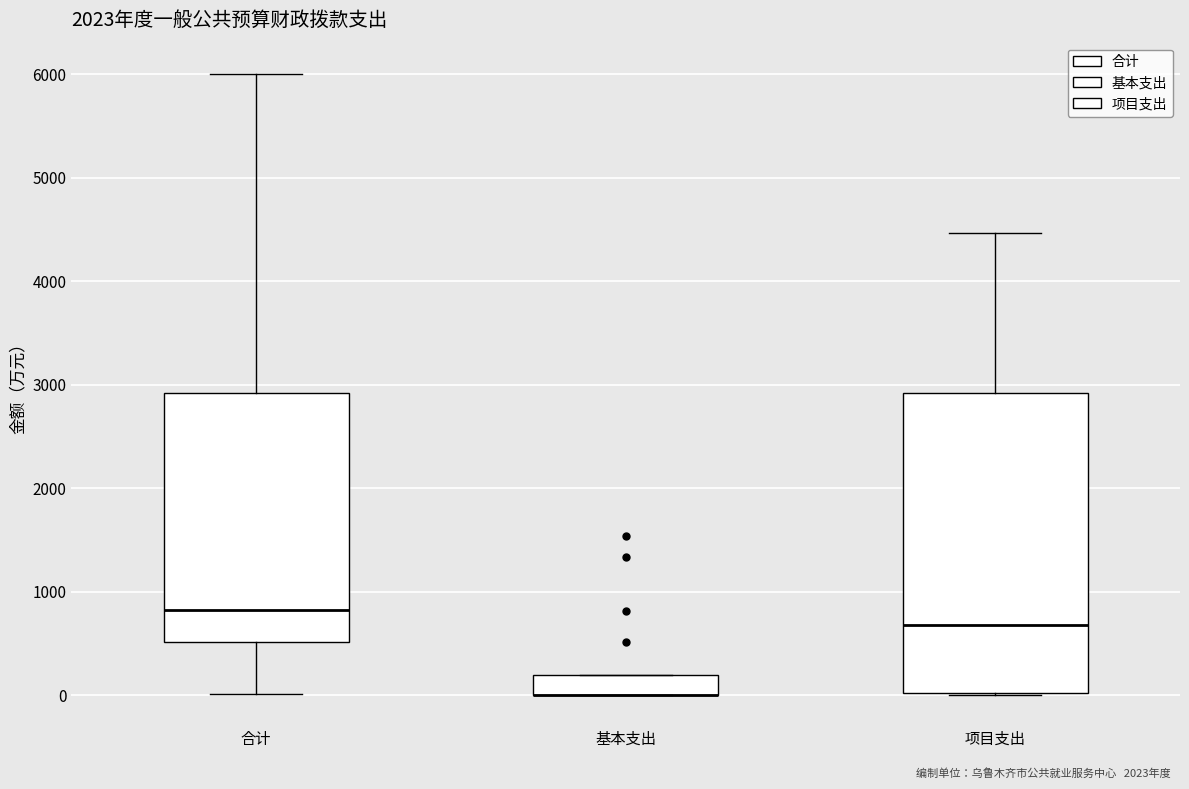

Reading left to right, read every box against the y-axis: the position of its median line, the range the box covers, and the ends of its whiskers. The values are not printed on the chart, so give them approximately, as read against the axis.

合计: median 800, box 500 to 2900, whiskers 0 to 6000
基本支出: median 0 (drawn on the box's lower edge), box 0 to 200, whiskers 0 to 200
项目支出: median 700, box 0 to 2900, whiskers 0 to 4500